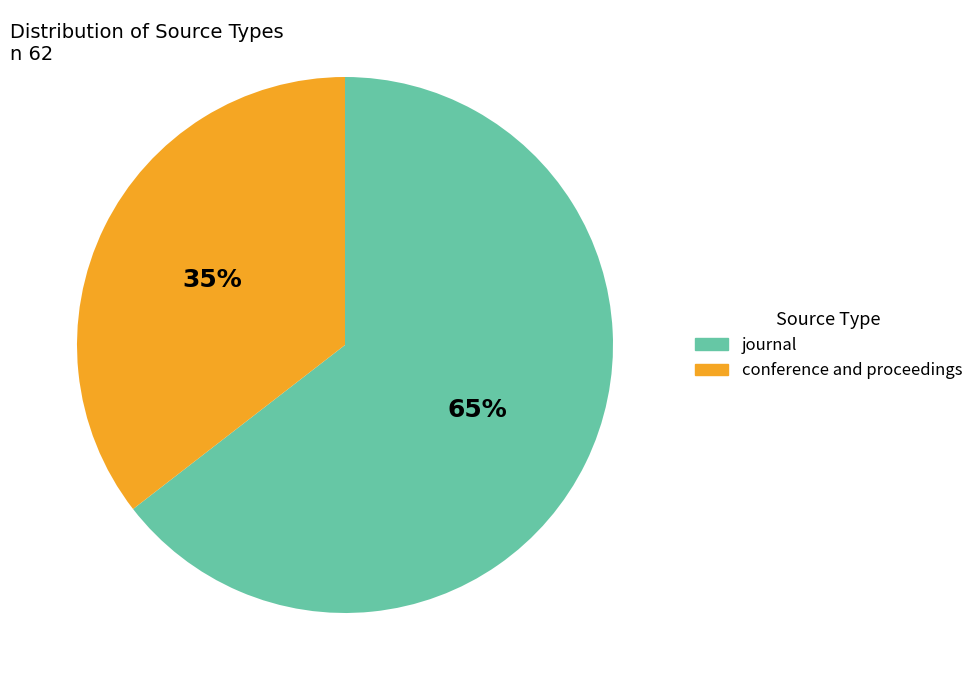

Does conference and proceedings account for over 50% of the chart?

No